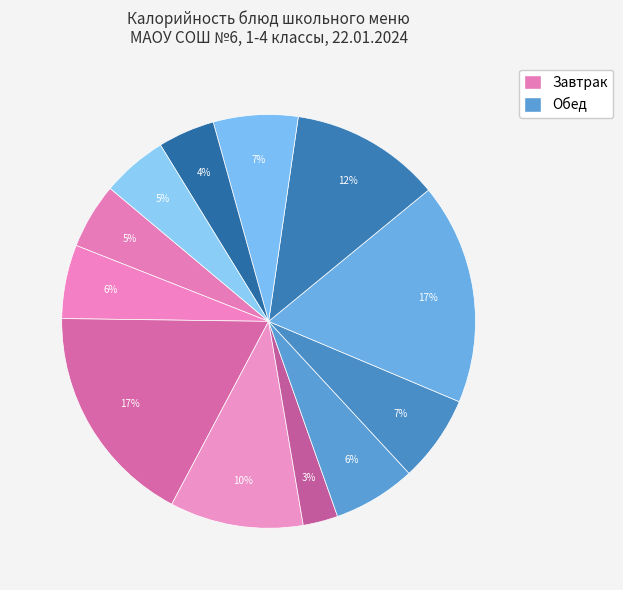

How many slices are in this pie chart?

12